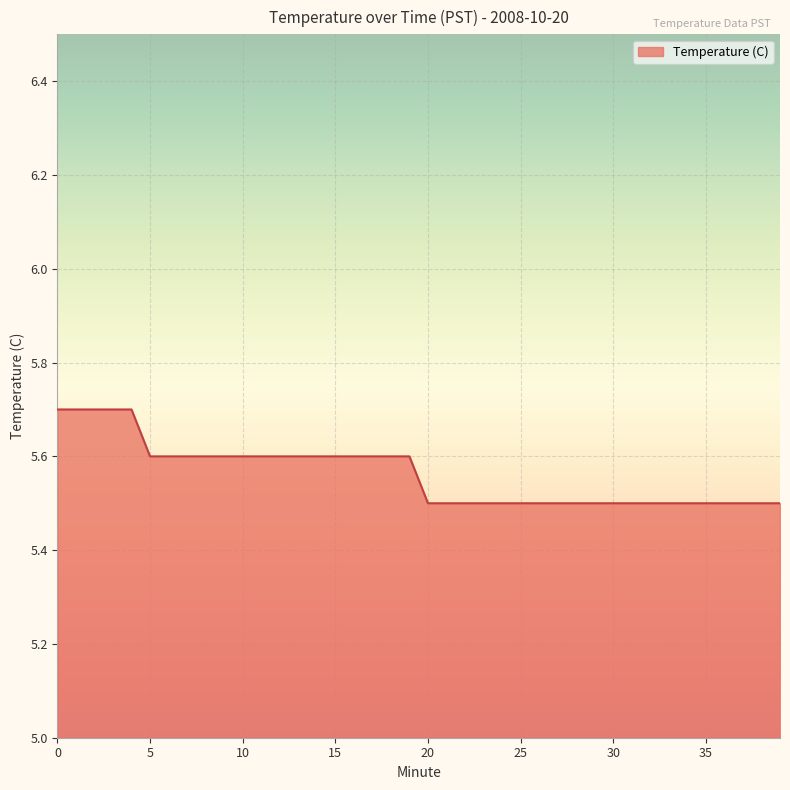

What is the minimum value shown in the chart?

5.5